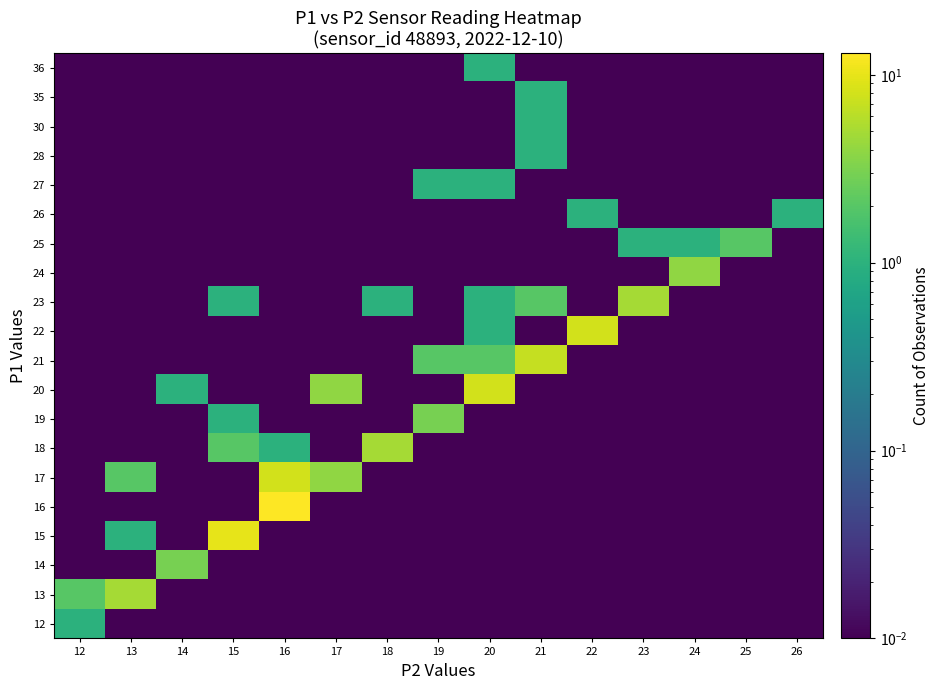

What is the difference between the highest and lowest values at 16?

13.0